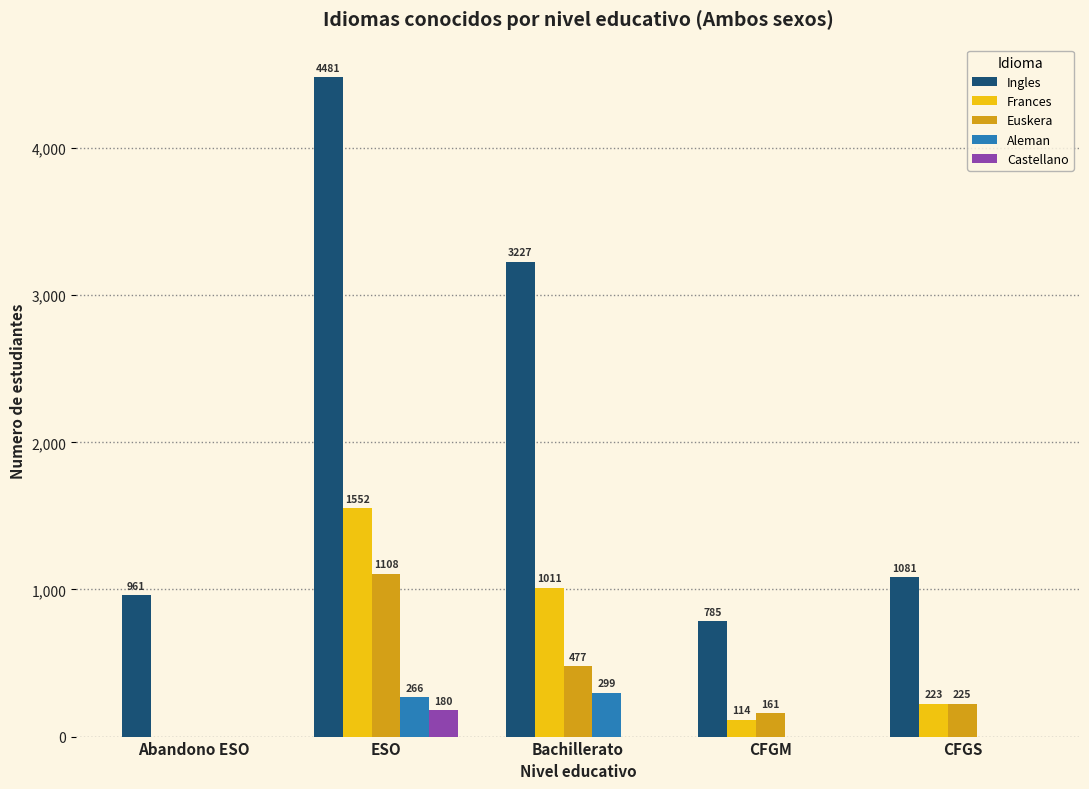

True or false: Euskera has a value of 209.4 at Bachillerato.

False